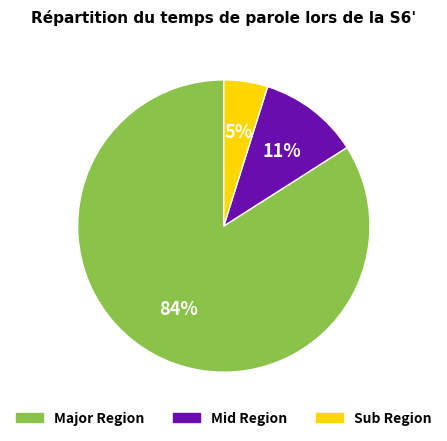

Is there a majority slice in this chart?

Yes